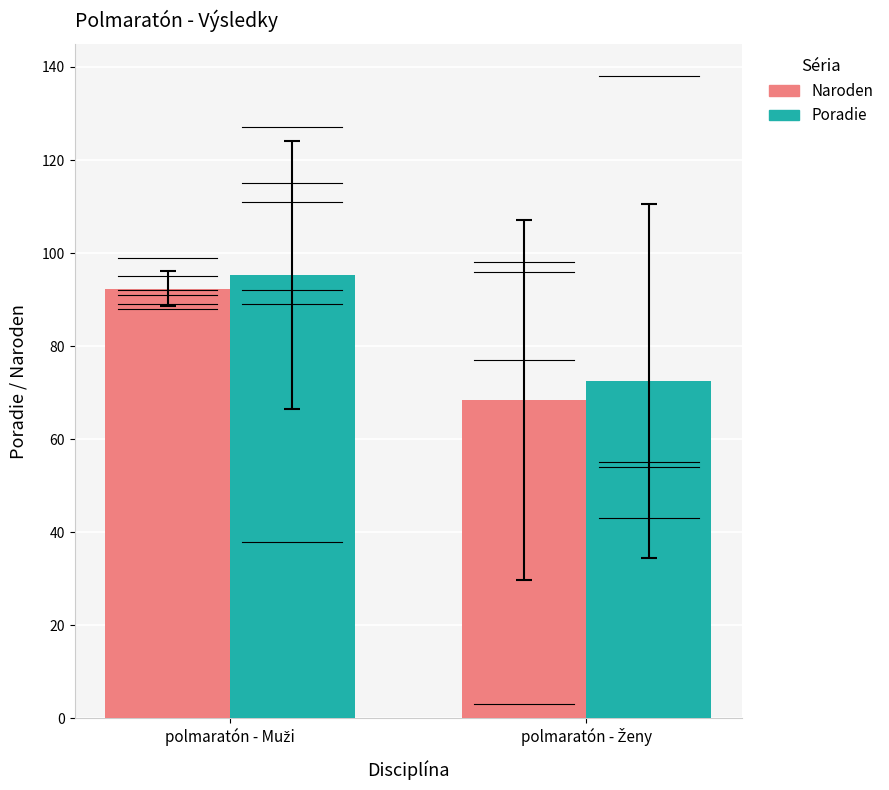

The value of Poradie at polmaratón - Muži is 95.3. True or false?

True